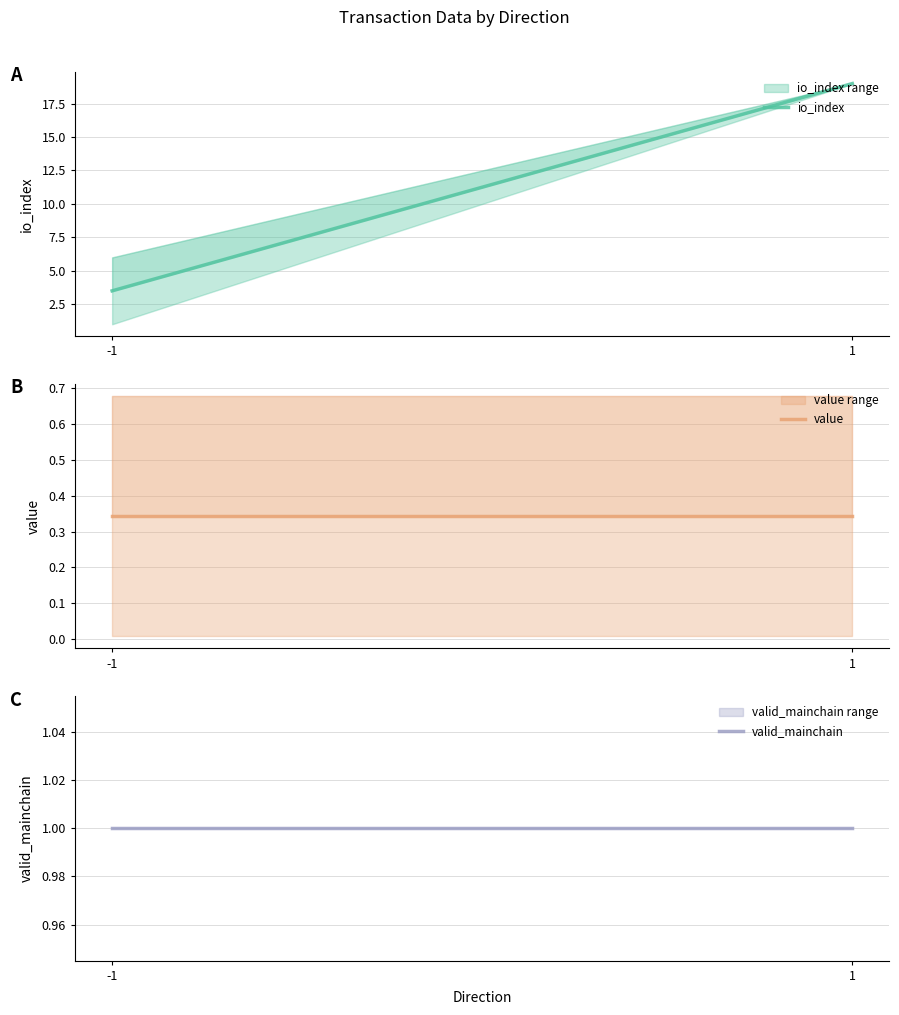

The valid_mainchain series shows 0.3 at -1. True or false?

False